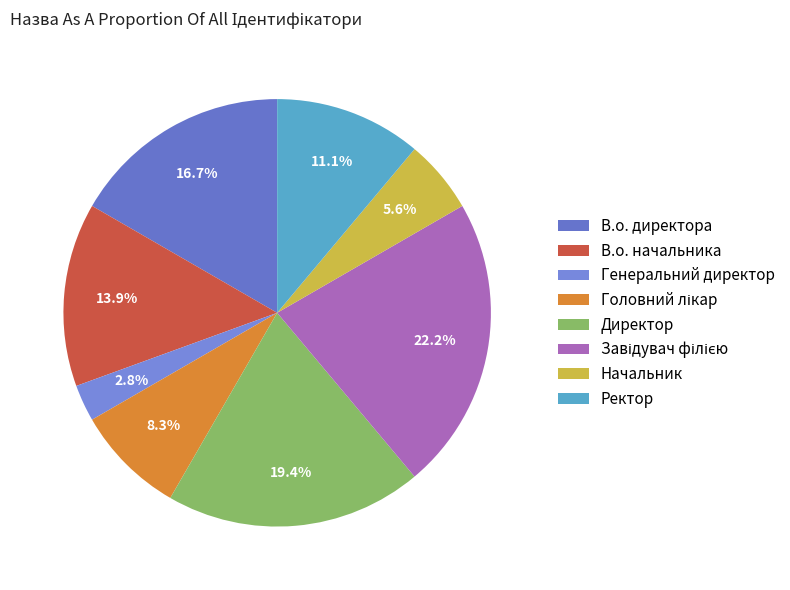

Rank the categories by value from lowest to highest.

Генеральний директор, Начальник, Головний лікар, Ректор, В.о. начальника, В.о. директора, Директор, Завідувач філією